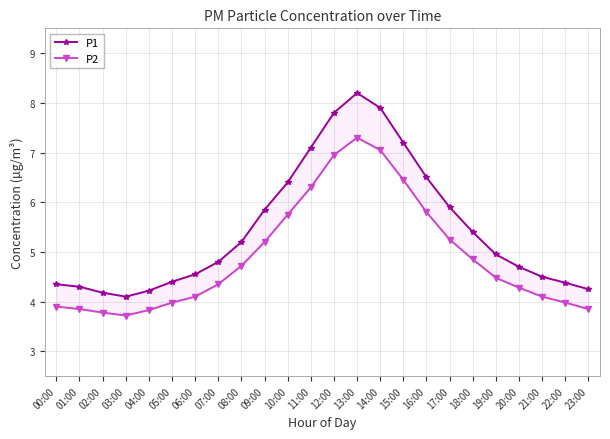

What is the difference between the highest and lowest values at 14:00?

0.9